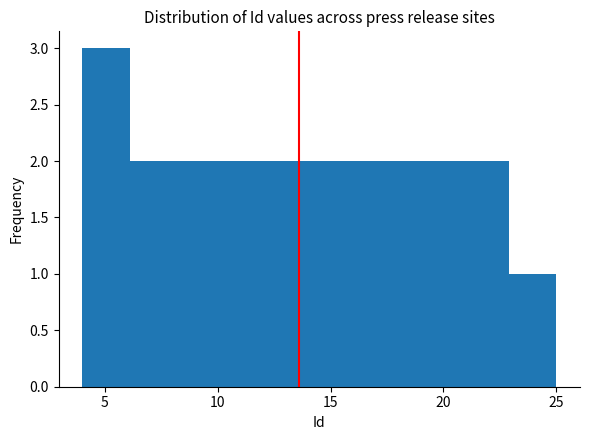

Reading left to right, transcribe this chart: for each bar, give the range it covers on the x-axis and its height. Neither the bar edges nor the heights are printed on the chart, so give them approximately, as read against the axes.

4.0 to 6.1: 3
6.1 to 8.2: 2
8.2 to 10.3: 2
10.3 to 12.4: 2
12.4 to 14.5: 2
14.5 to 16.6: 2
16.6 to 18.7: 2
18.7 to 20.8: 2
20.8 to 22.9: 2
22.9 to 25.0: 1